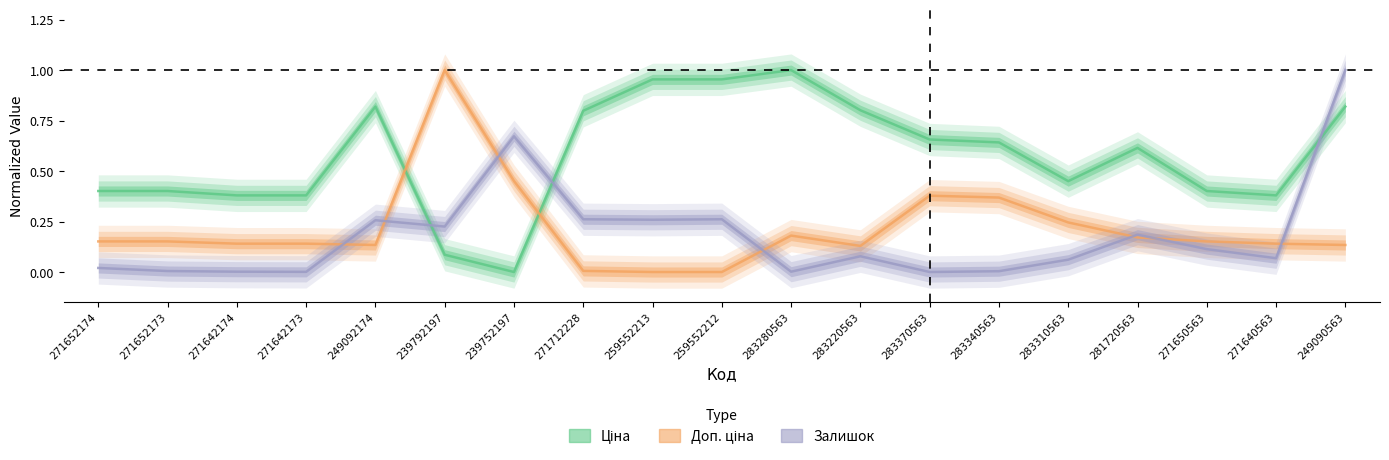

How many intersections are there between Залишок and Доп. ціна?

7